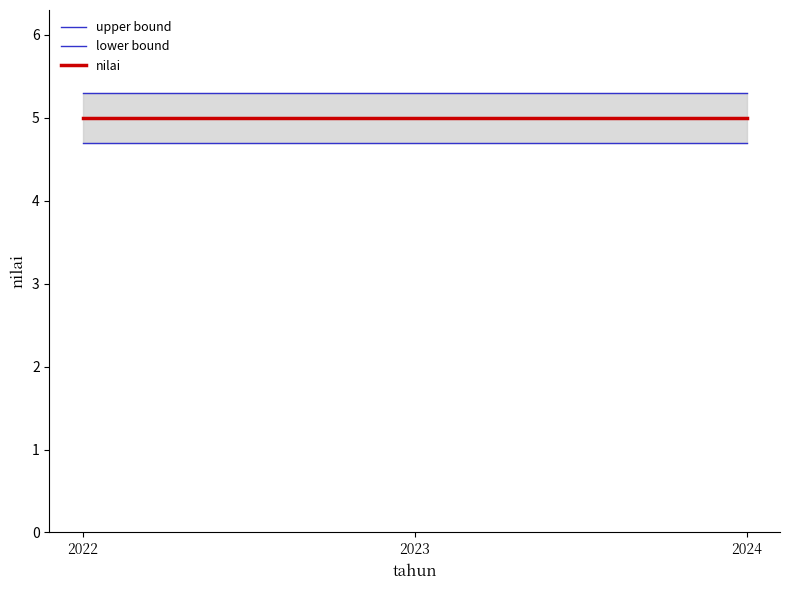

At how many categories does at least one series exceed 4?

3